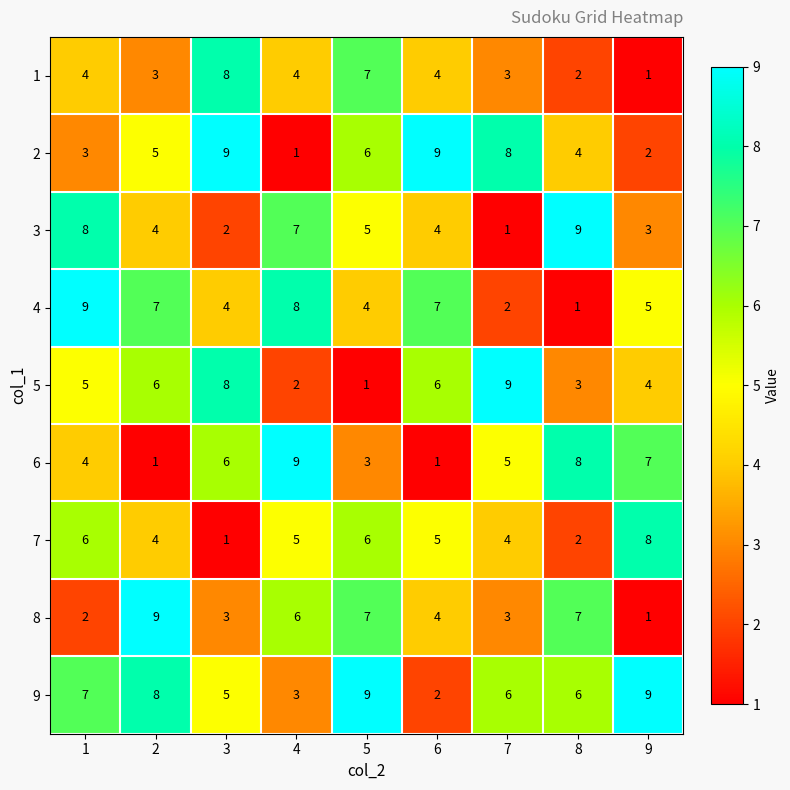

Is it true that 2 equals 8 at 7?

True